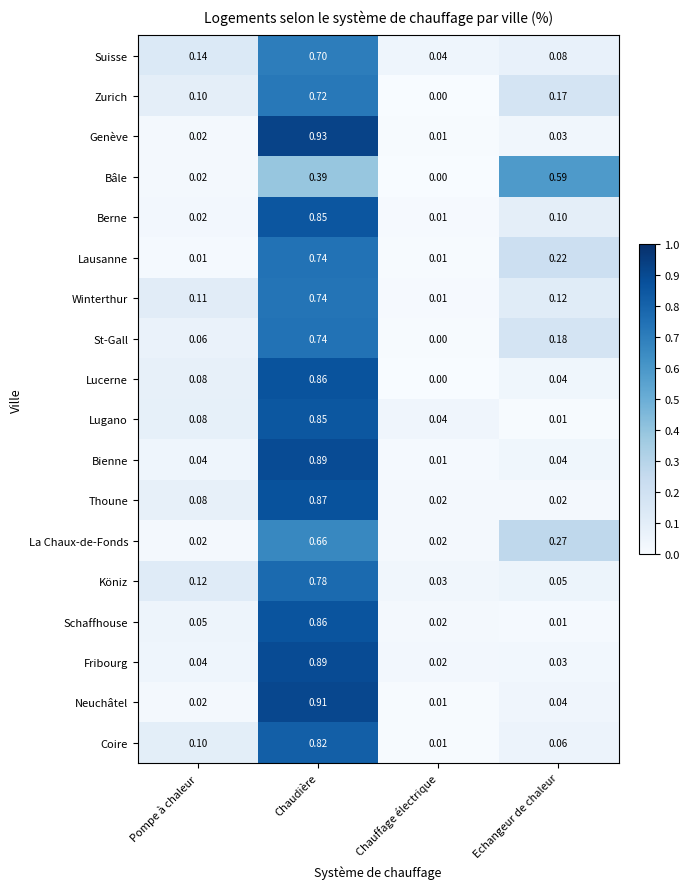

Which series has the largest total across all categories?

Bâle